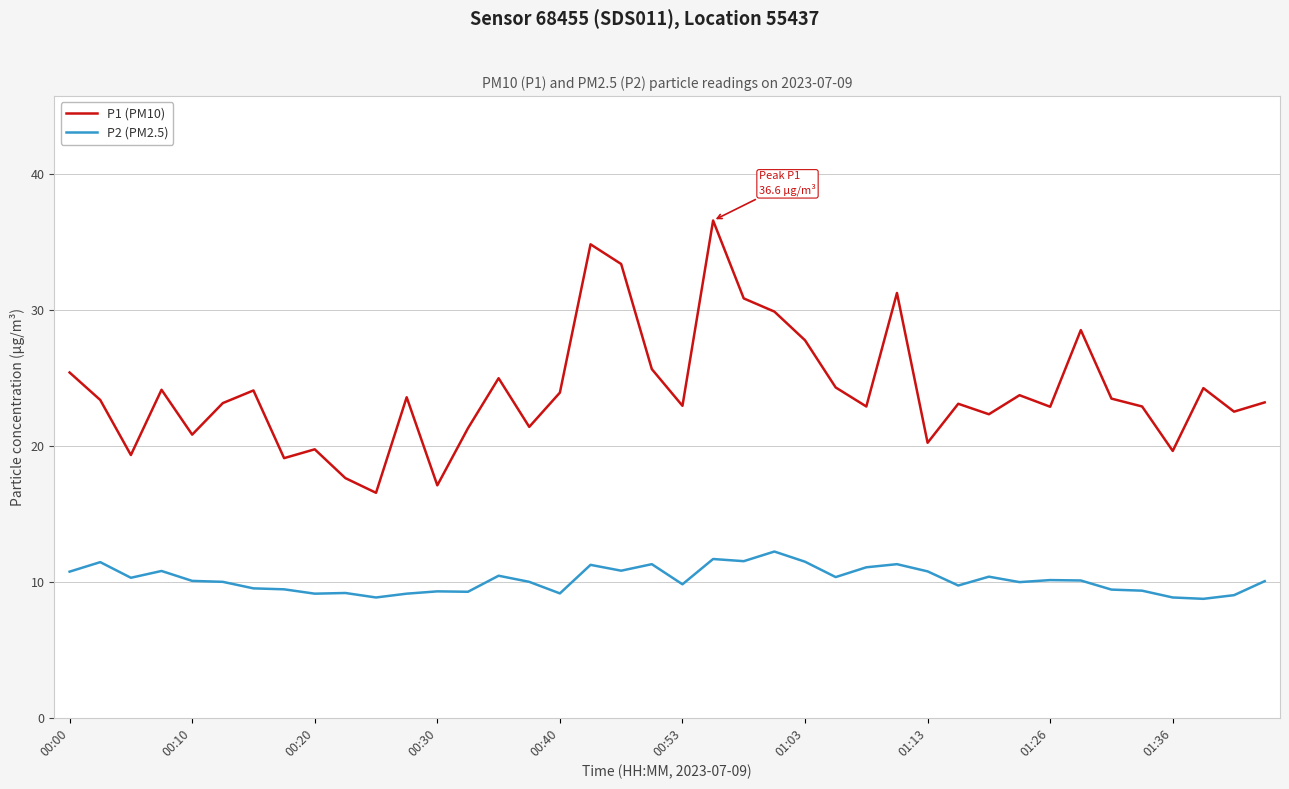

What are all the series names shown in the legend?

P1 (PM10), P2 (PM2.5)